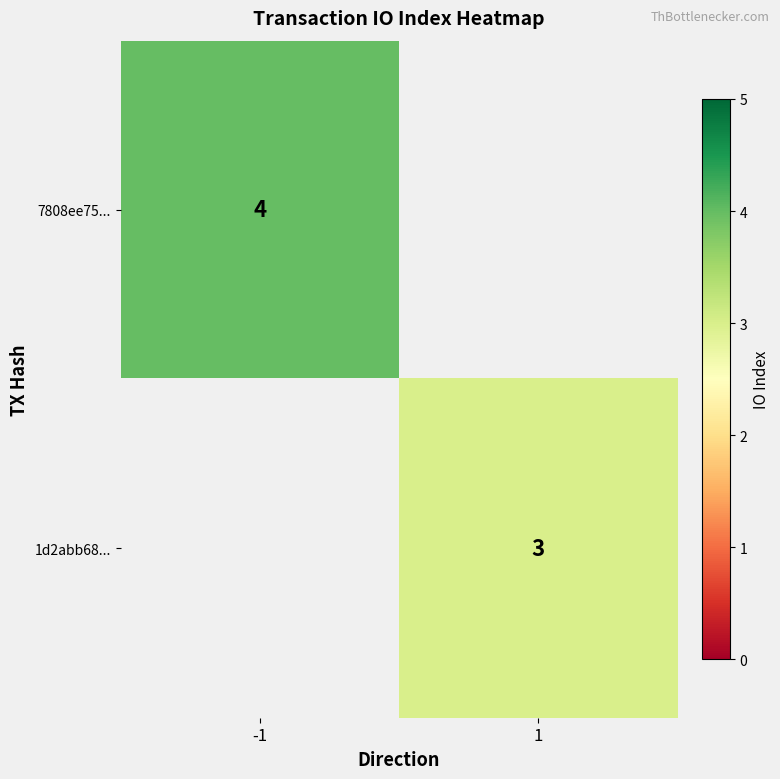

True or false: 1d2abb68... has a value of 5 at 1.

False